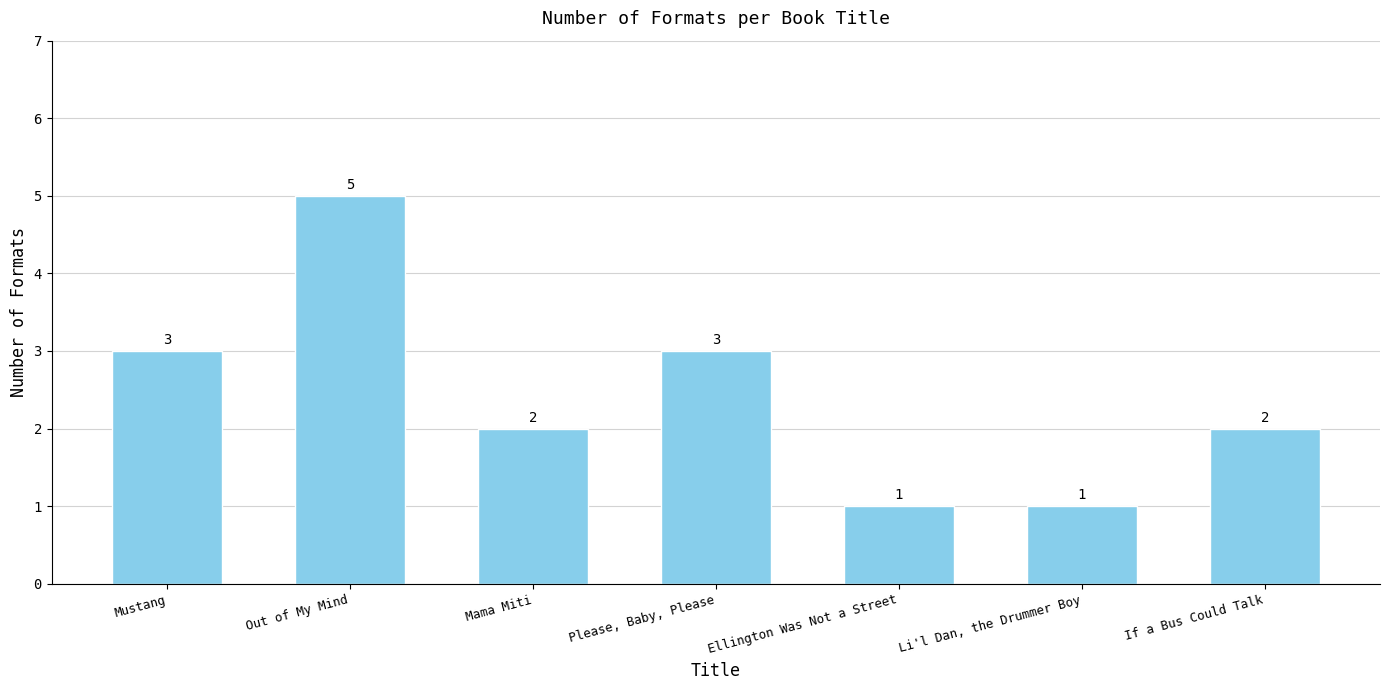

What is the change in value from Please, Baby, Please to Ellington Was Not a Street?

-2